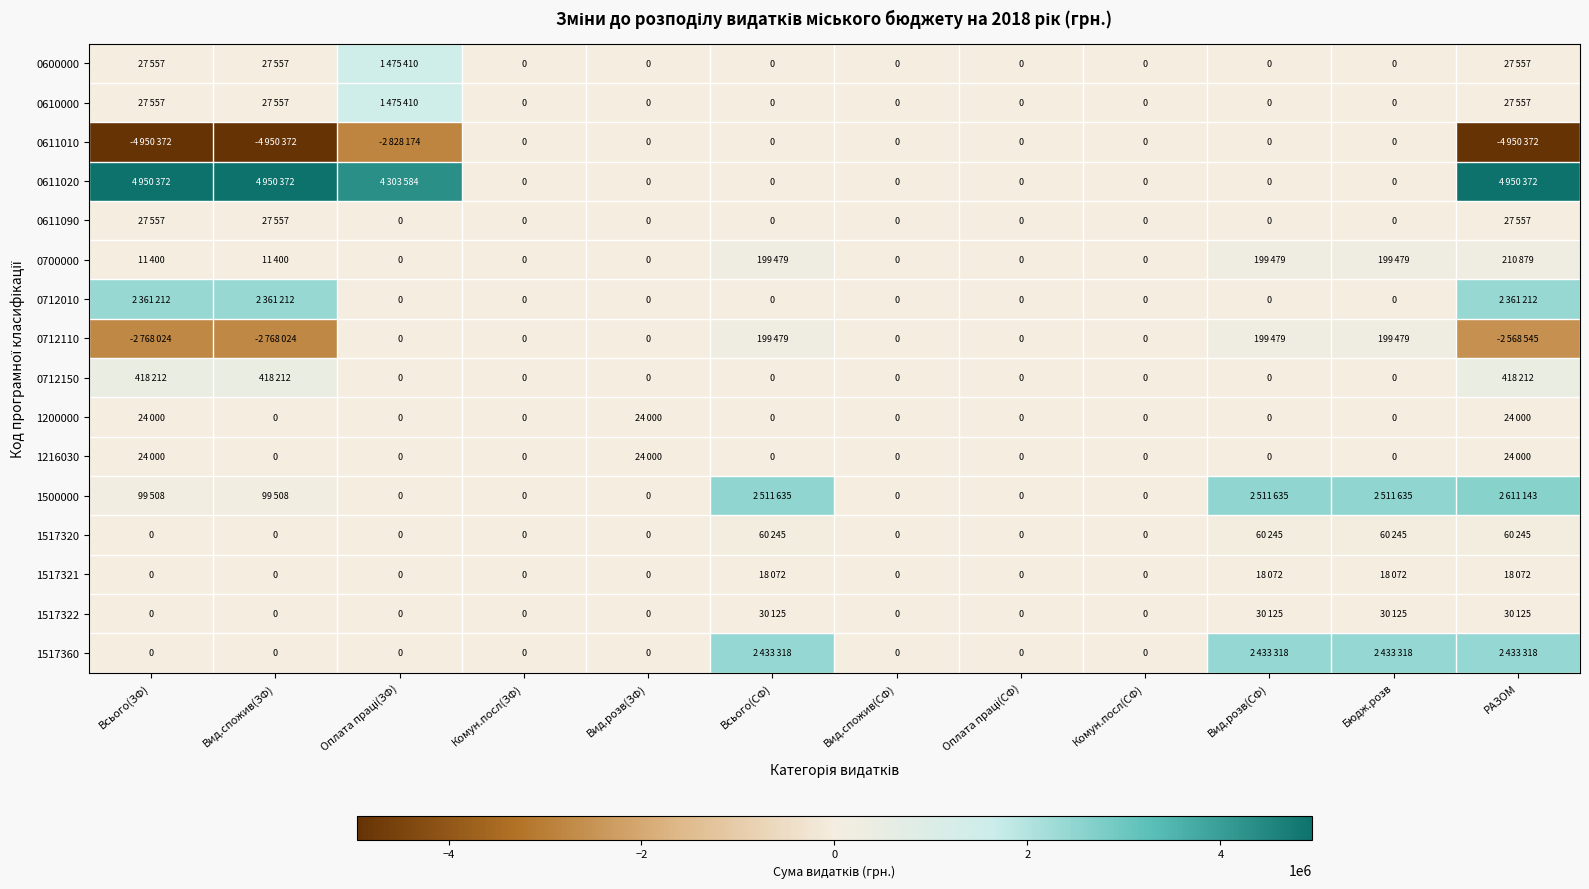

List the series in order of their peak value, lowest first.

0611010, 1517321, 1200000, 1216030, 0611090, 1517322, 1517320, 0712110, 0700000, 0712150, 0600000, 0610000, 0712010, 1517360, 1500000, 0611020